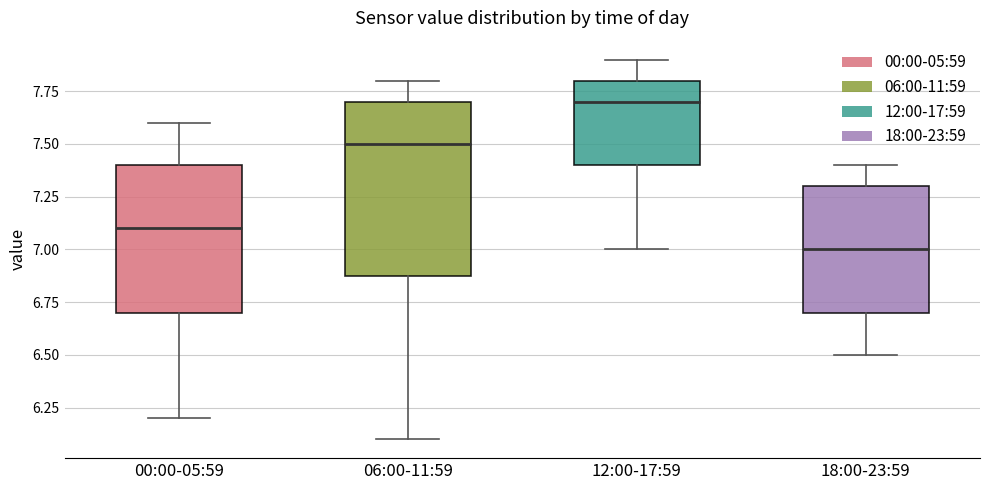

Which box's median line is the lowest?

18:00-23:59